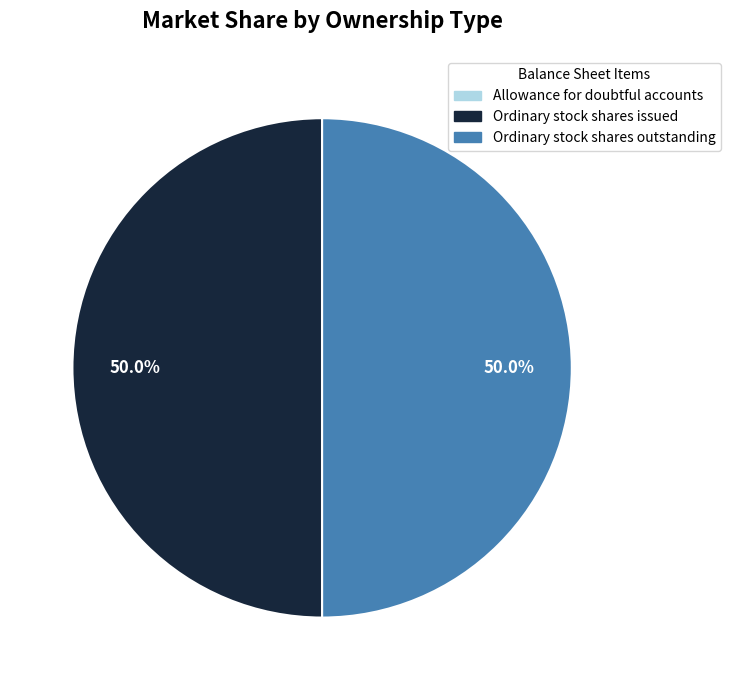

Approximately how many times larger is the value at Ordinary stock shares issued compared to Ordinary stock shares outstanding?

1.0